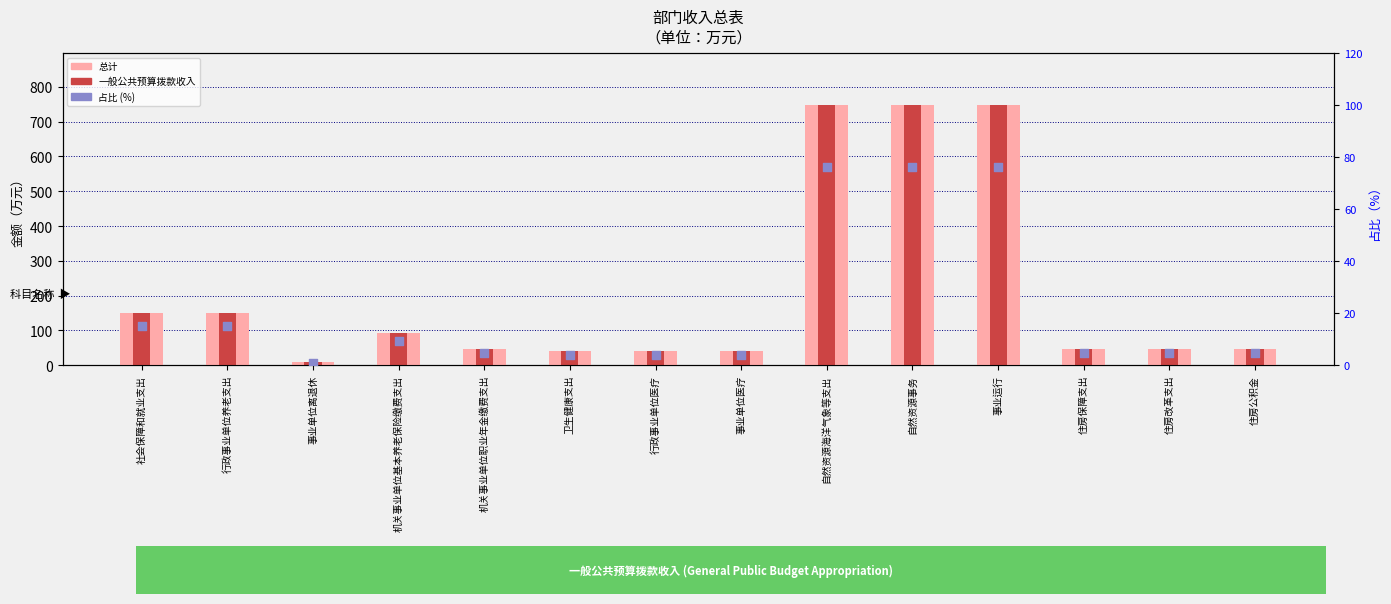

Which series has the largest total across all categories?

总计